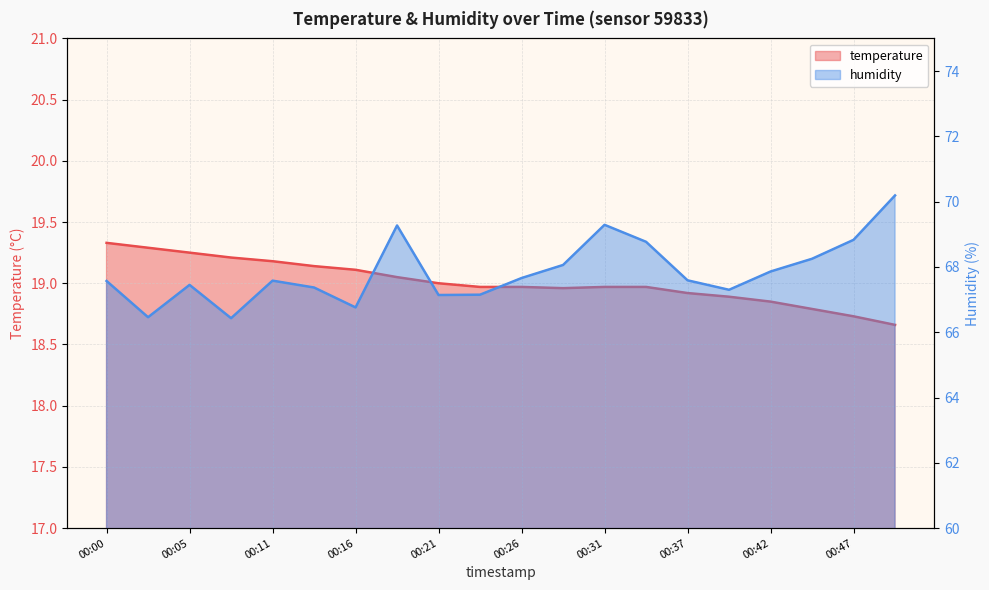

Which series has the largest total across all categories?

humidity